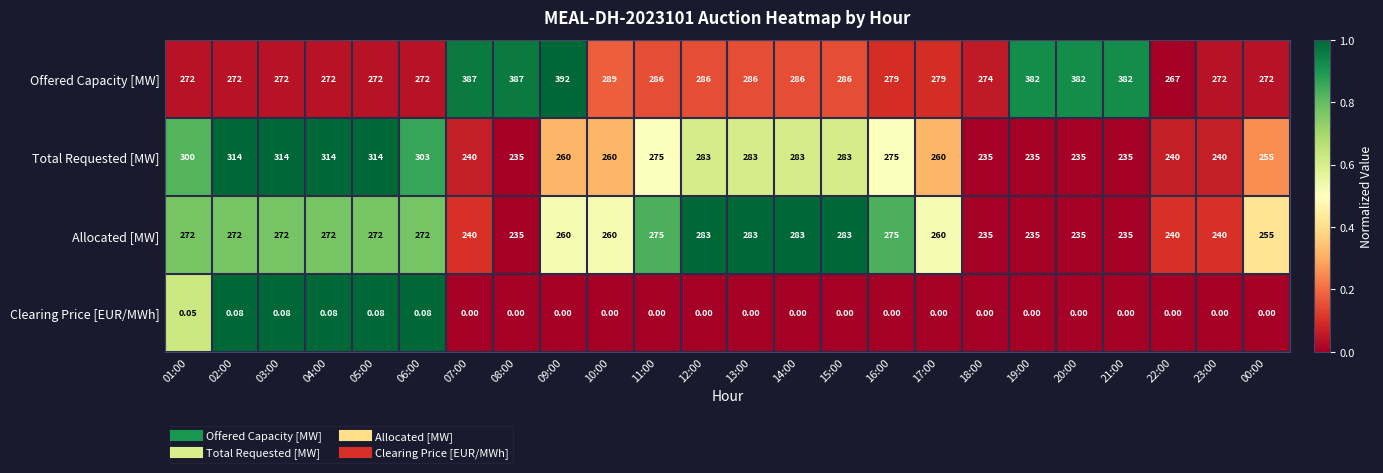

Which series has the largest total across all categories?

Offered Capacity [MW]